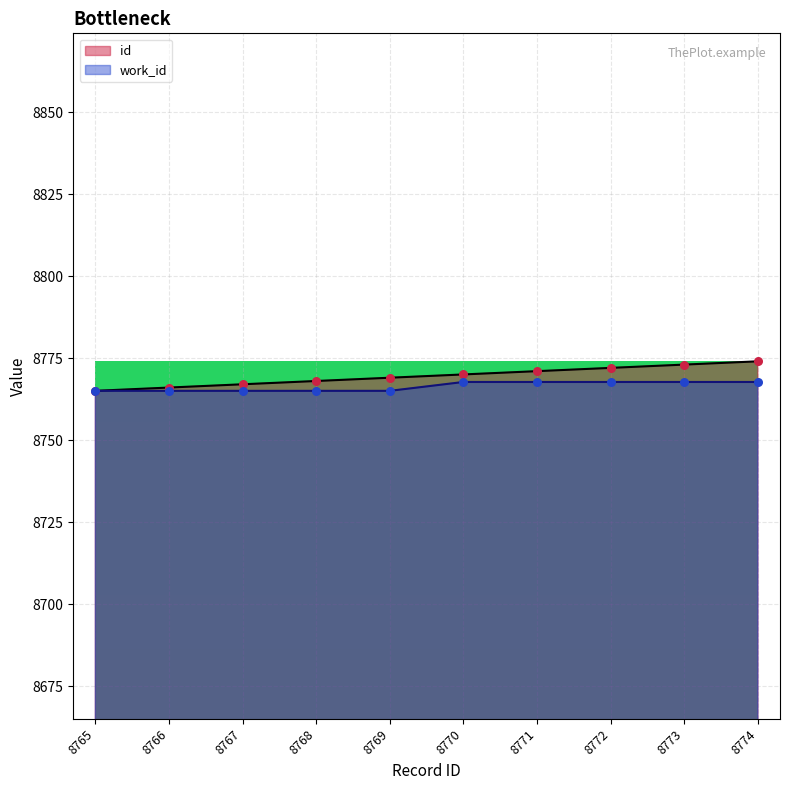

Which series has the widest spread of Y values?

id